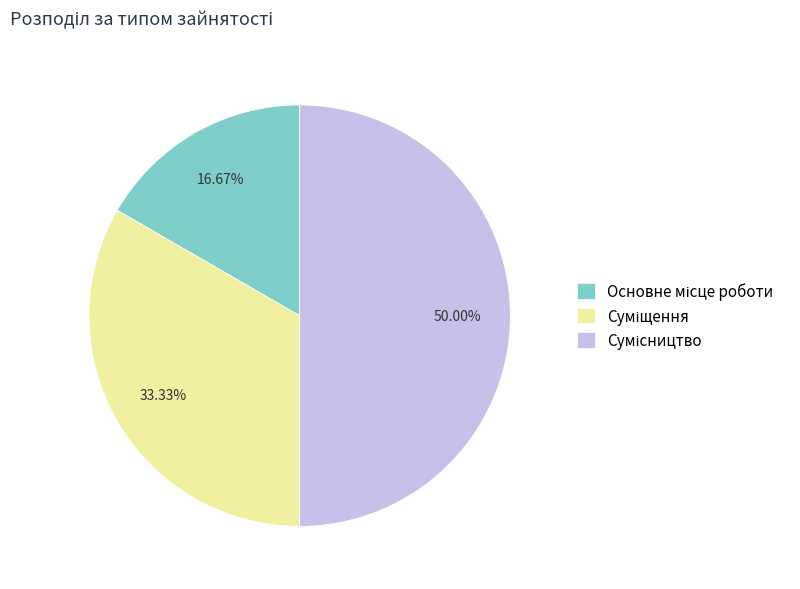

Is Сумісництво the majority of the pie?

No